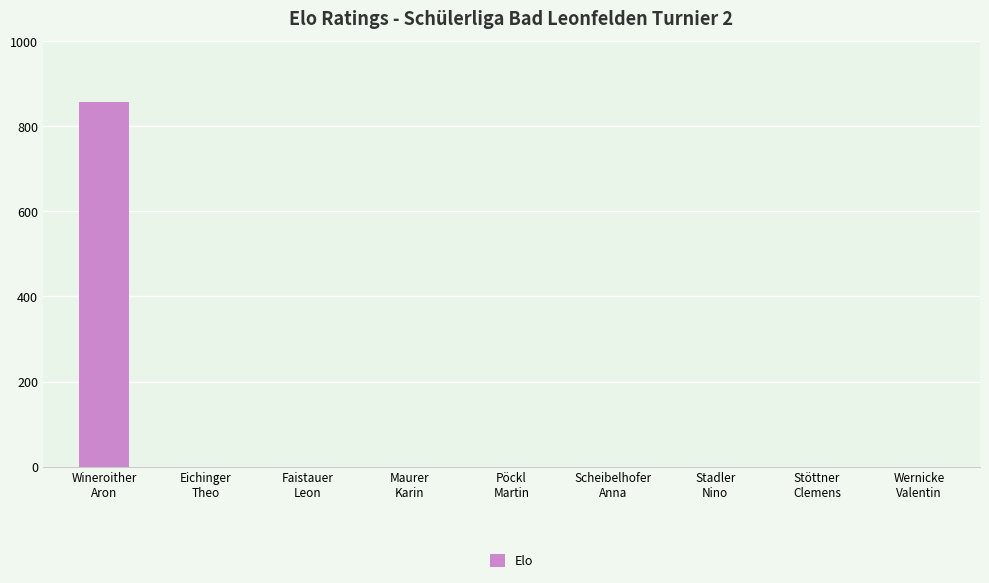

Which category has the highest value across all series?

Wineroither
Aron